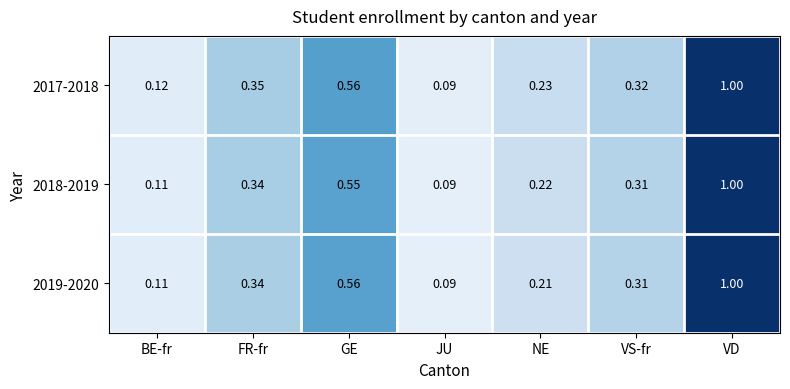

Rank the categories by 2017-2018 value from lowest to highest.

JU, BE-fr, NE, VS-fr, FR-fr, GE, VD